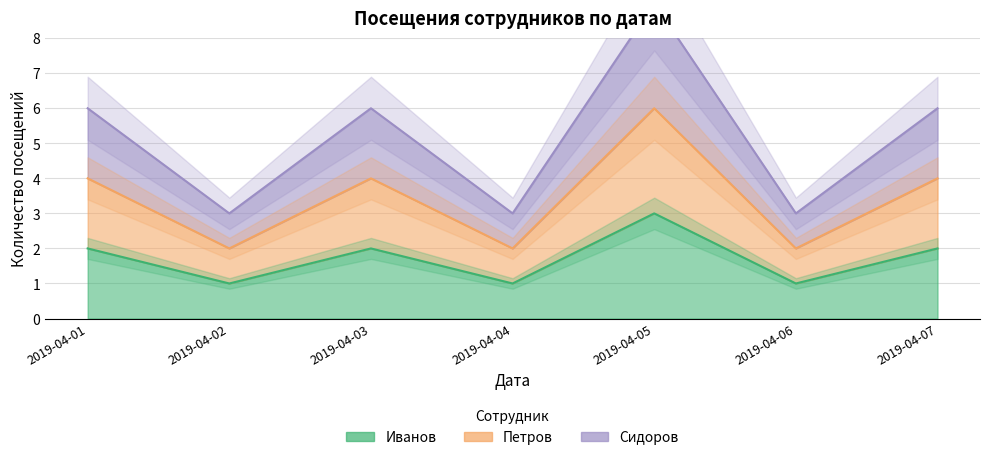

How many values in the Сидоров series exceed 6?

1